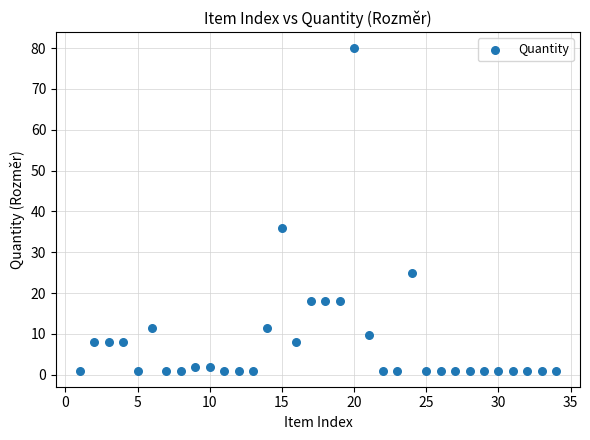

What is the range of X values (max minus min)?

33.0